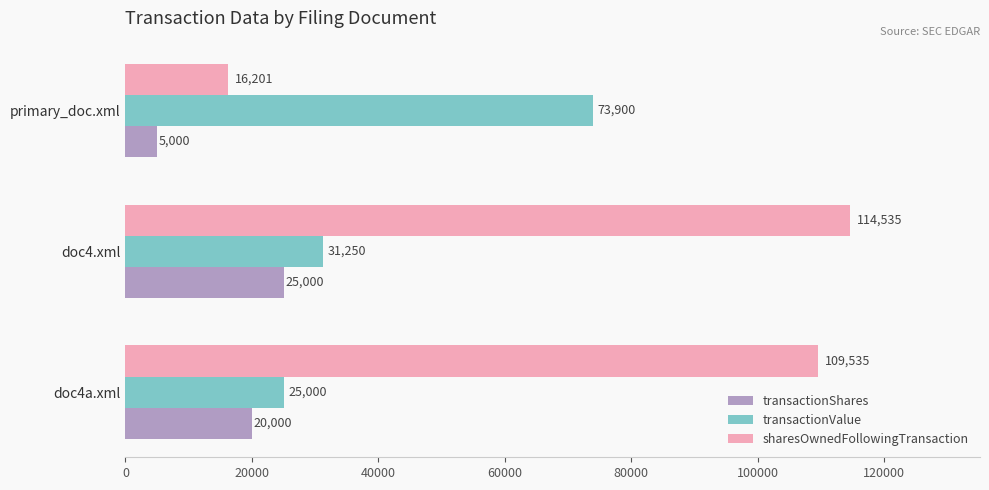

Rank the series by their maximum value, from highest to lowest.

sharesOwnedFollowingTransaction, transactionValue, transactionShares